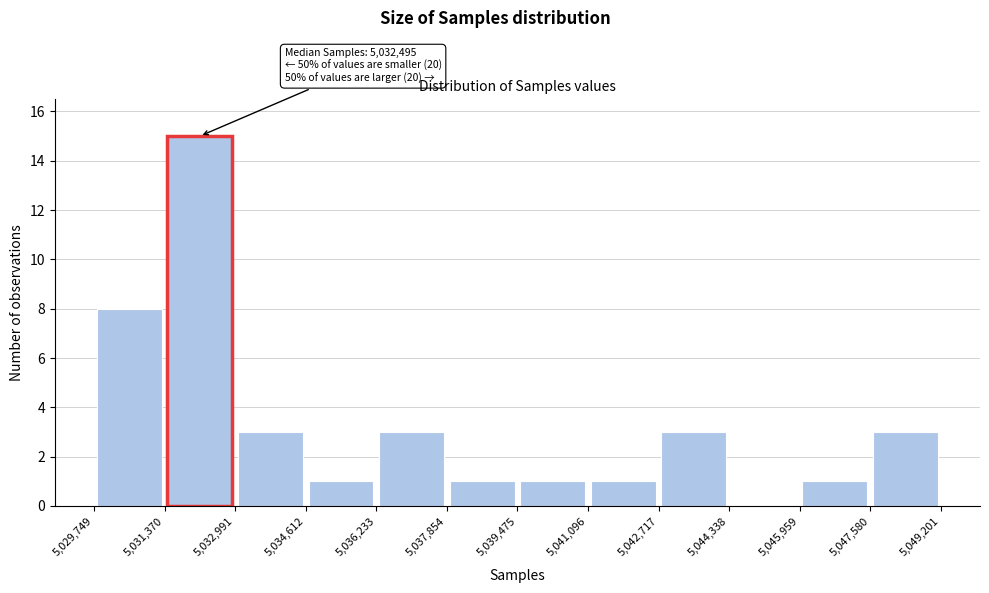

Which range on the x-axis has the tallest bar?

5,031,370 to 5,032,991